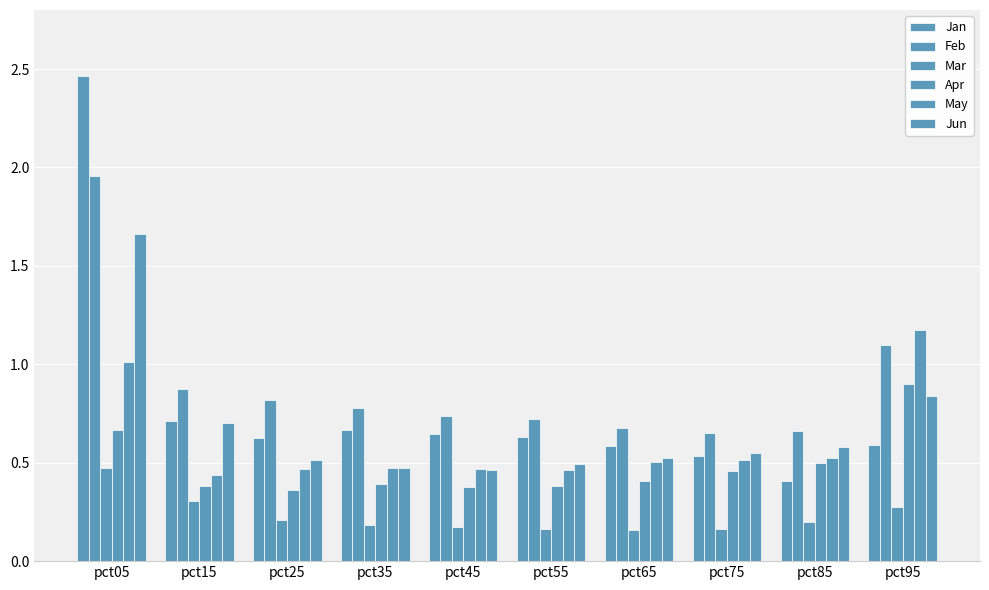

Is the value of Mar at pct55 greater than the value of Apr at pct55?

No